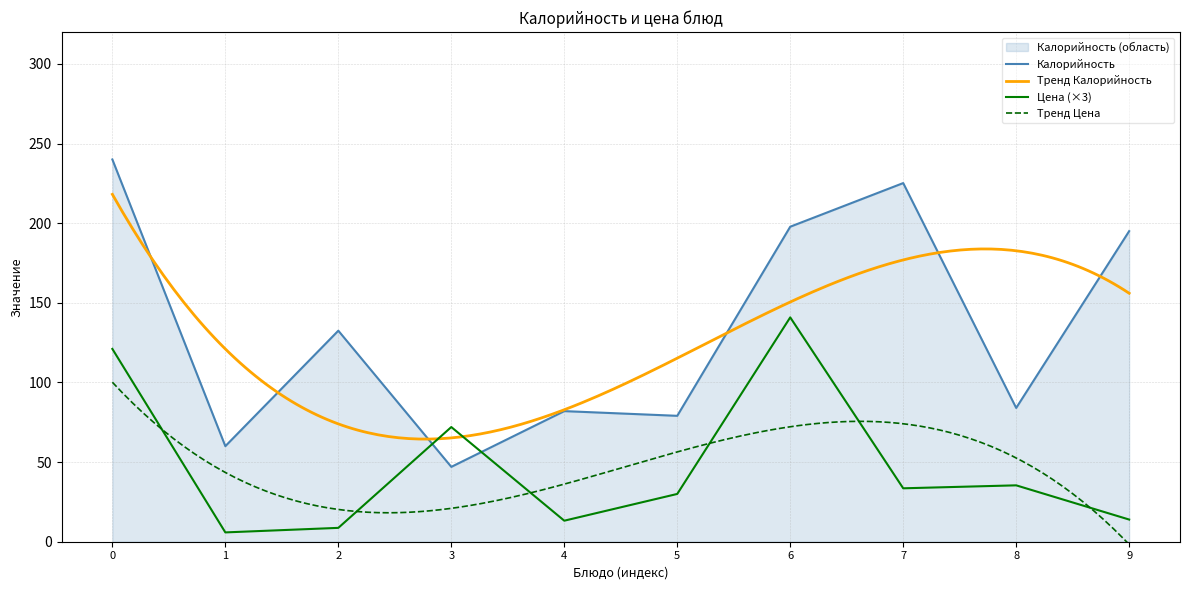

What is the minimum value for Калорийность?

47.0